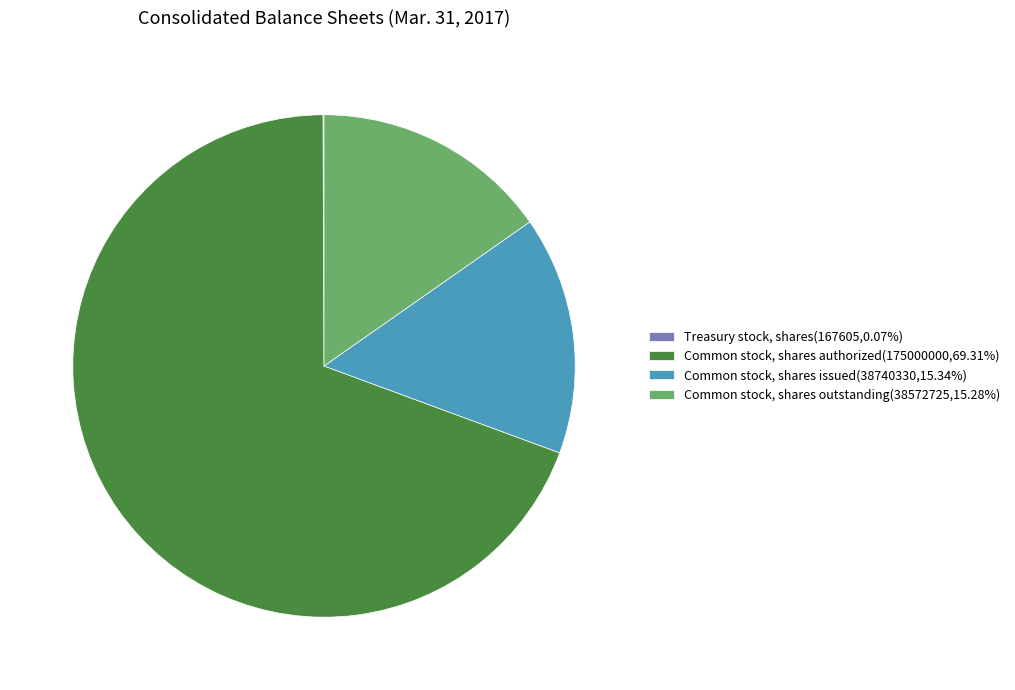

Does Common stock, shares authorized(175000000,69.31%) represent more than half of the total?

Yes